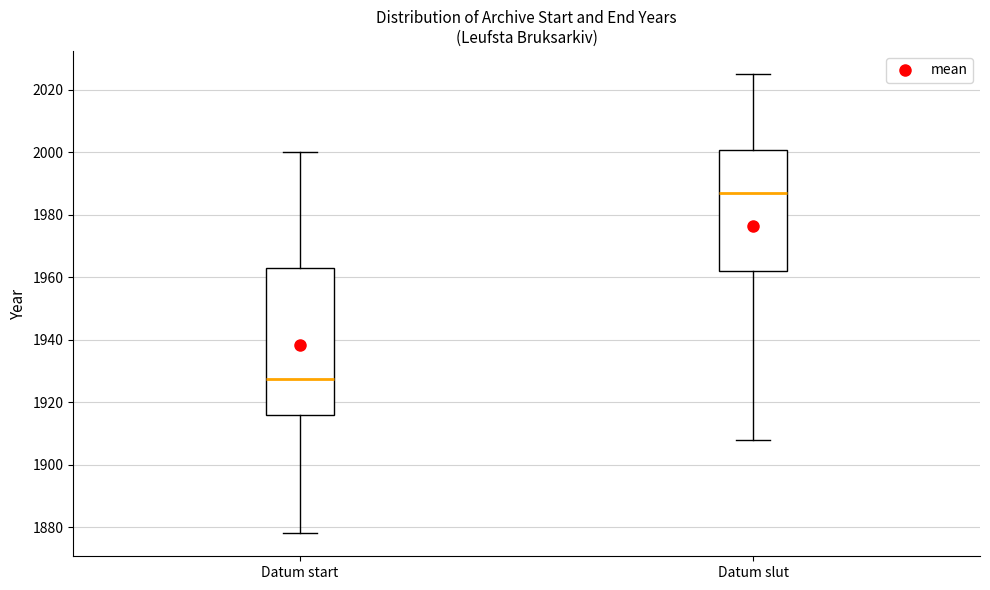

Reading left to right, read every box against the y-axis: the position of its median line, the range the box covers, and the ends of its whiskers. The values are not printed on the chart, so give them approximately, as read against the axis.

Datum start: median 1928, box 1916 to 1964, whiskers 1878 to 2000
Datum slut: median 1988, box 1962 to 2000, whiskers 1908 to 2026